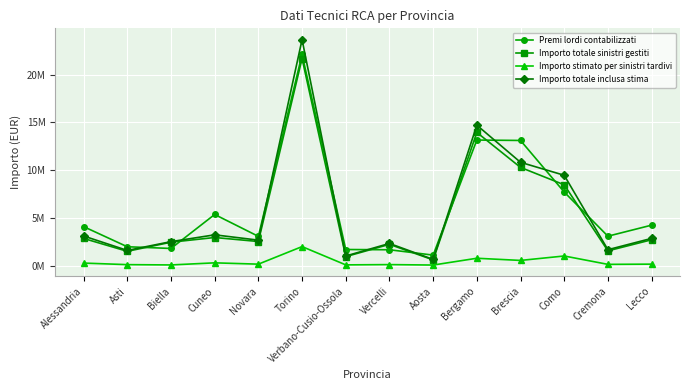

What is the label of the 12th point from the left?

Como